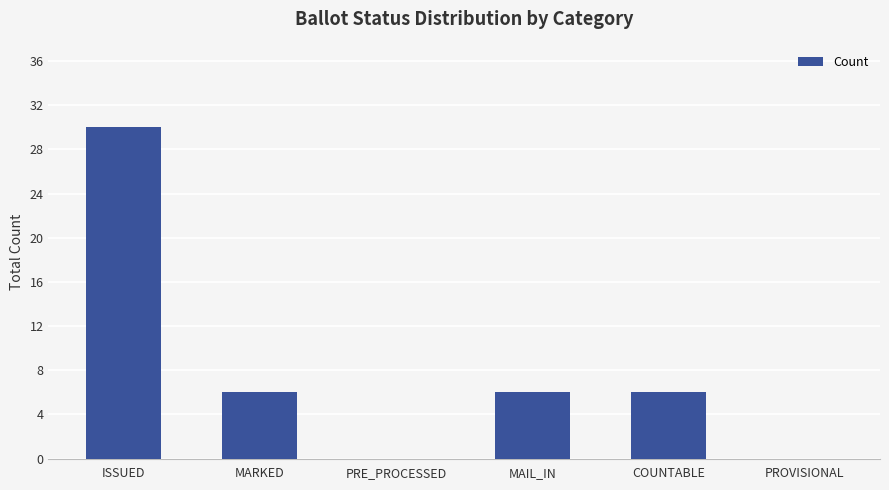

Count the values in the range 0 to 6.

5